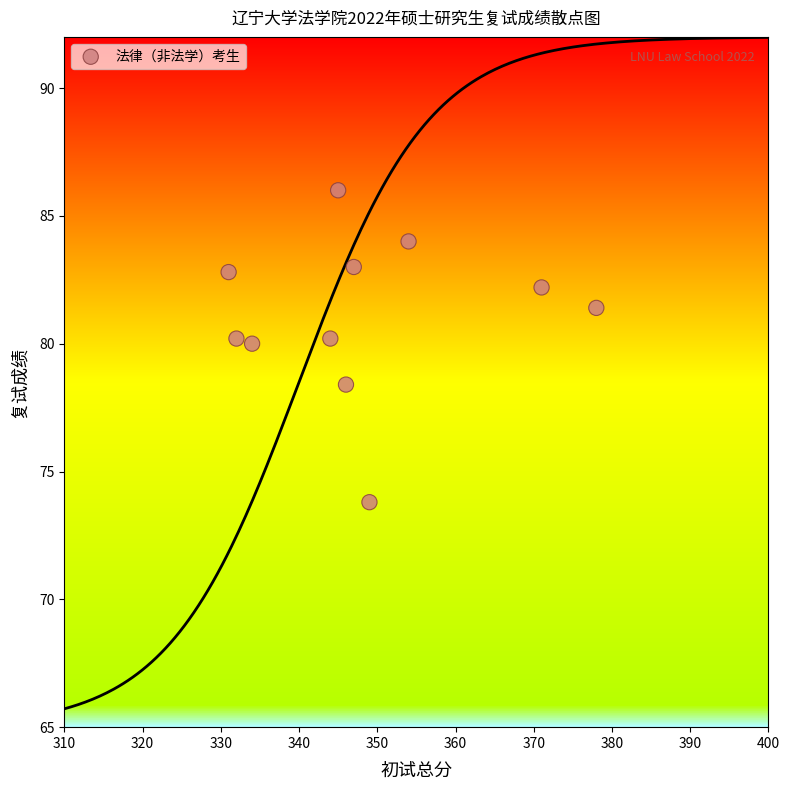

What is the range of Y values (max minus min)?

12.2